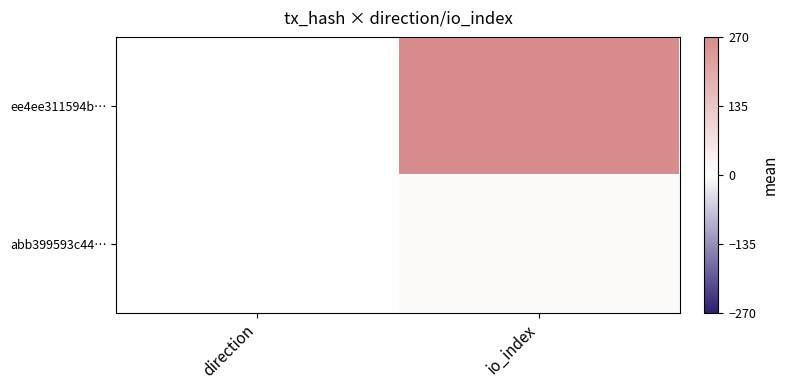

At io_index, list the series in order from largest to smallest.

ee4ee311594b…, abb399593c44…